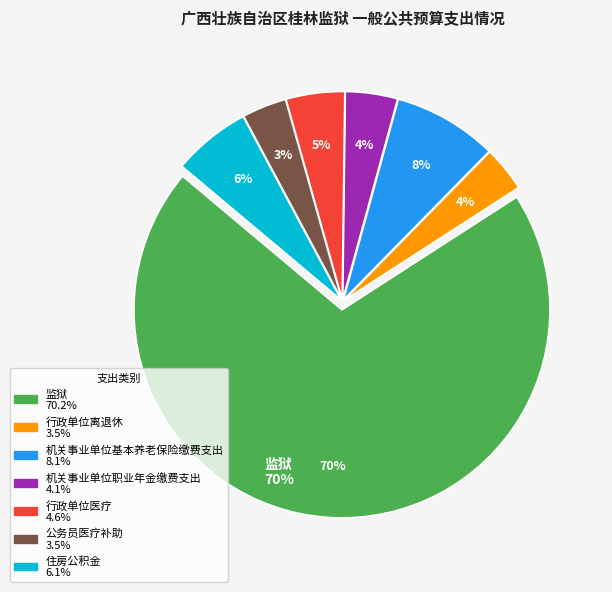

To the nearest percent, what is the average slice percentage?

14%